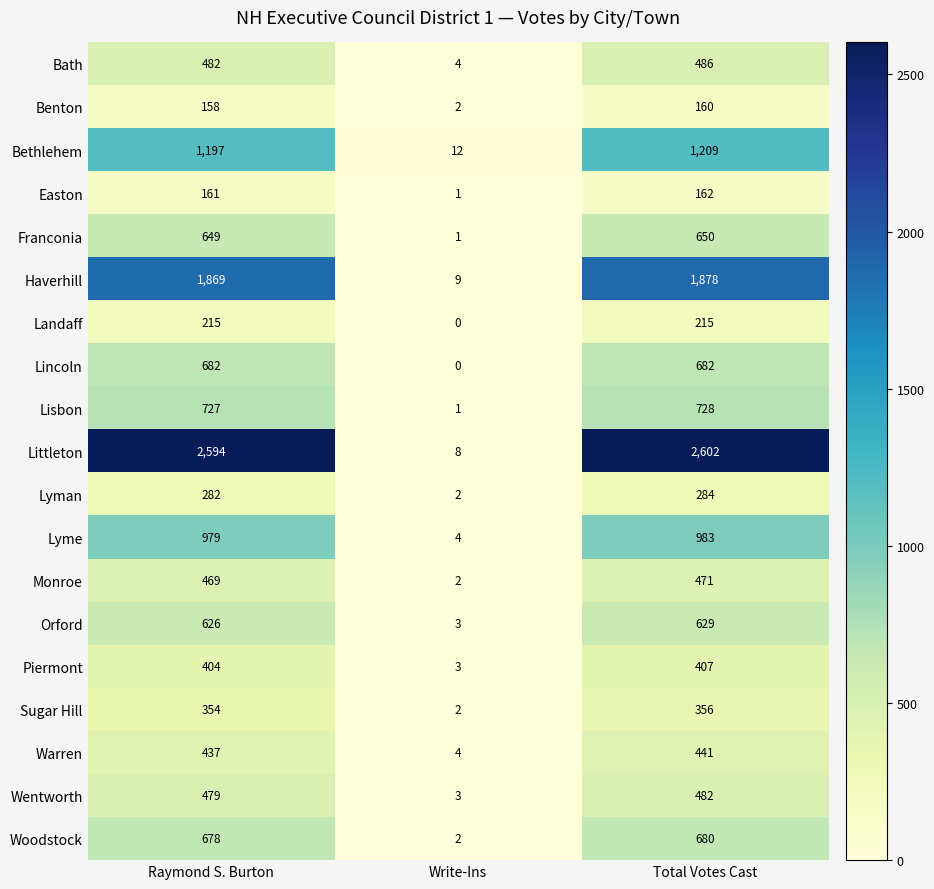

Count the number of data series in this chart.

19